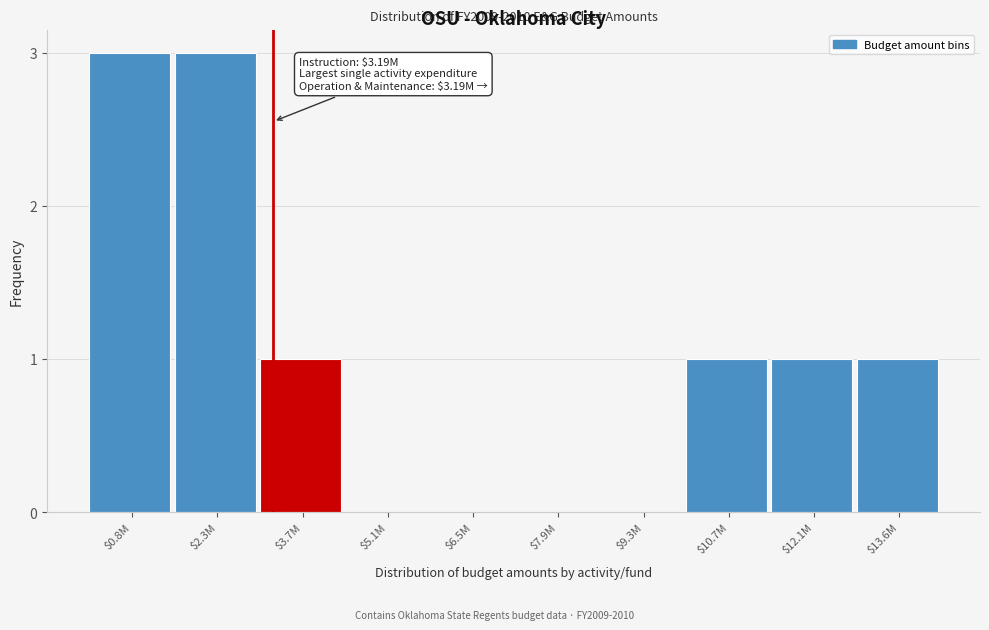

The chart shows a value of 0 at $5.1M. True or false?

True